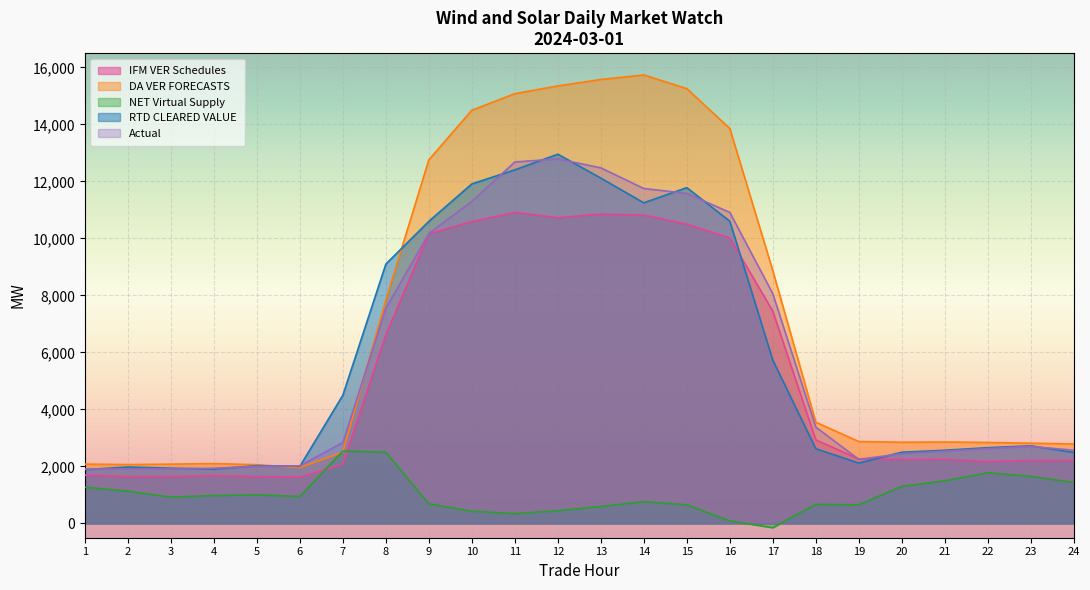

True or false: IFM VER Schedules has a value of 11546.7 at 8.

False